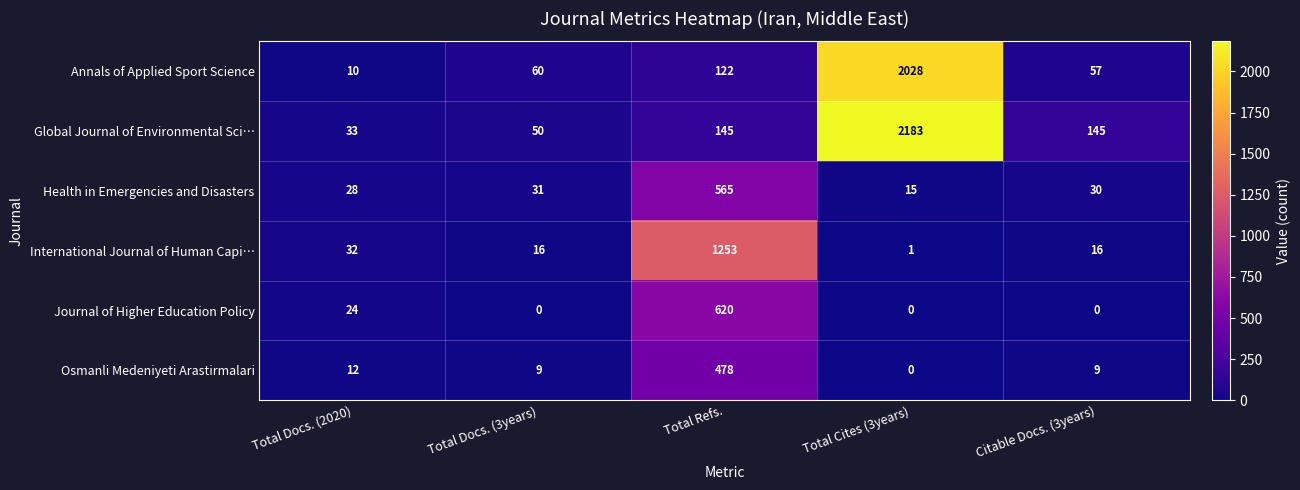

What is the greatest value displayed?

2183